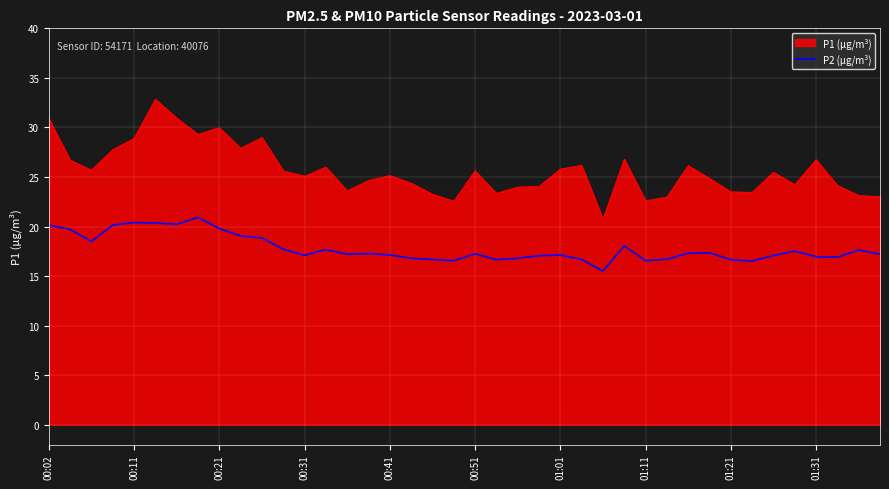

Which series has the largest total across all categories?

P1 (µg/m³)